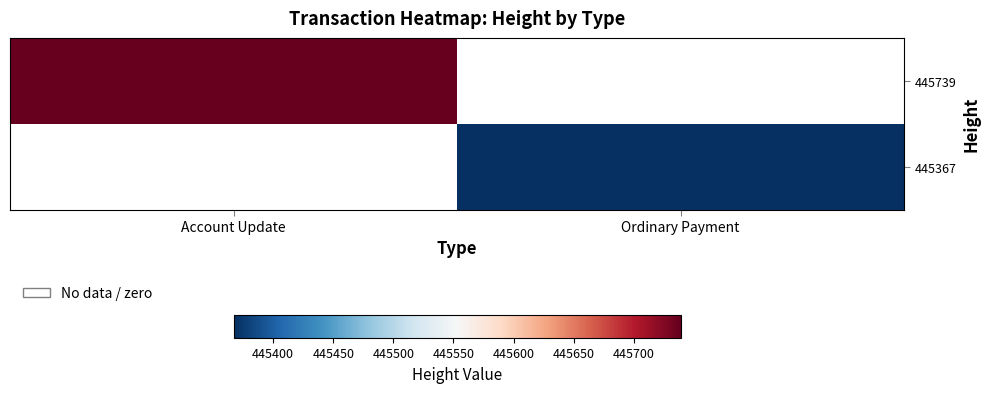

Which series has the widest spread of values?

445739